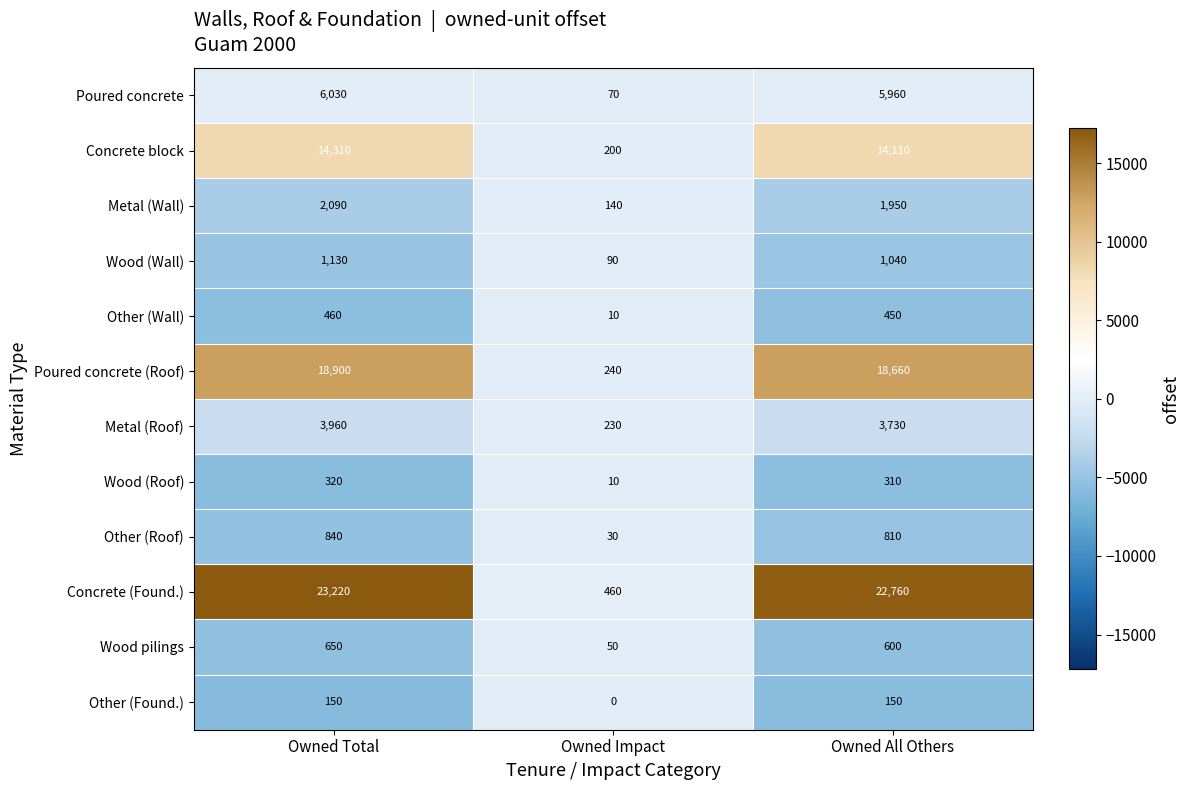

At which label does Other (Roof) reach its peak?

Owned Total